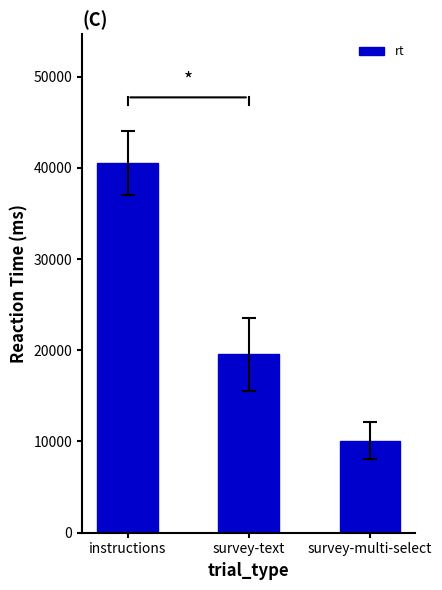

List the labels in order of value, smallest first.

survey-multi-select, survey-text, instructions